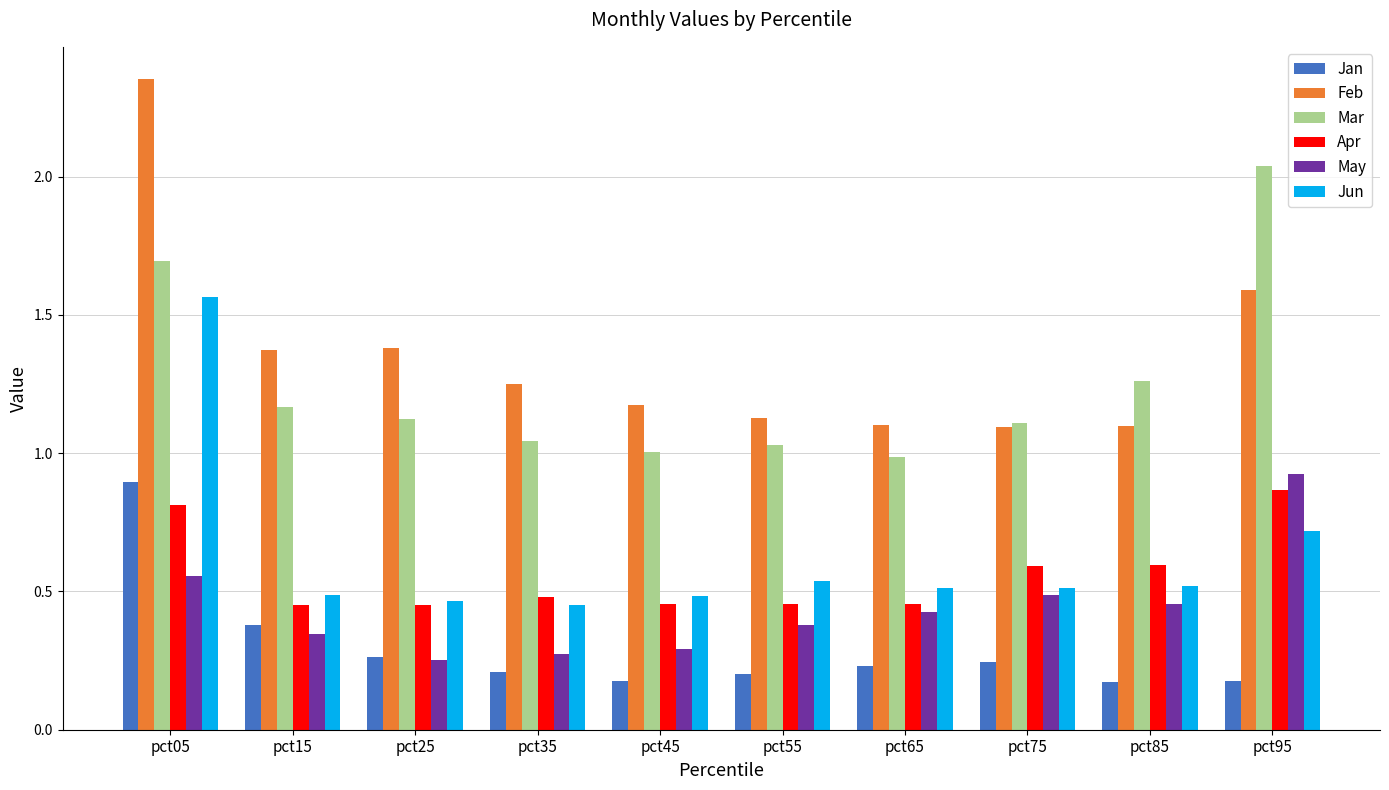

What is the sum of all Jan values?

2.9